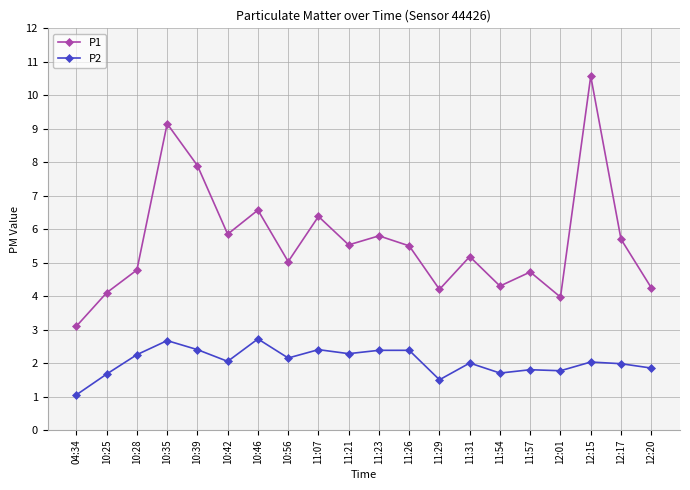

At which category does P1 reach its first local valley?

10:42